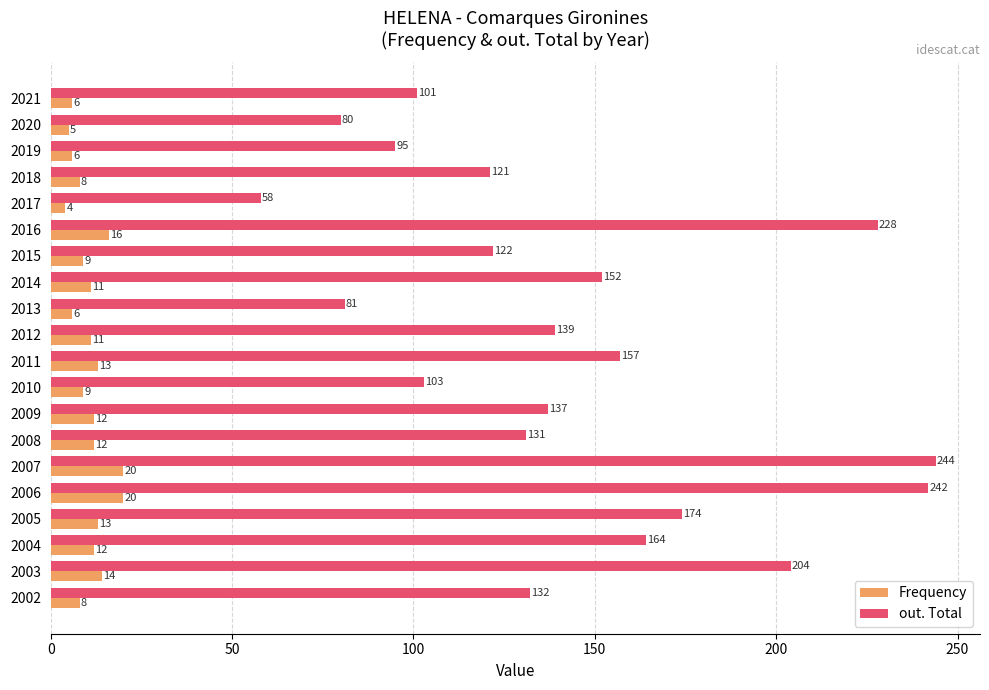

What is the sum of all out. Total values?

2865